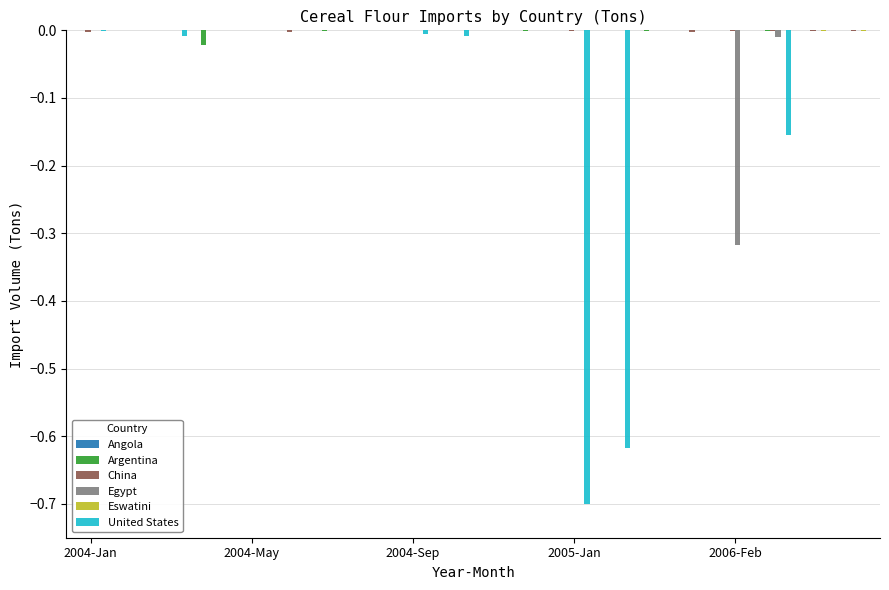

Are the bars grouped side by side (vs. stacked)?

Yes